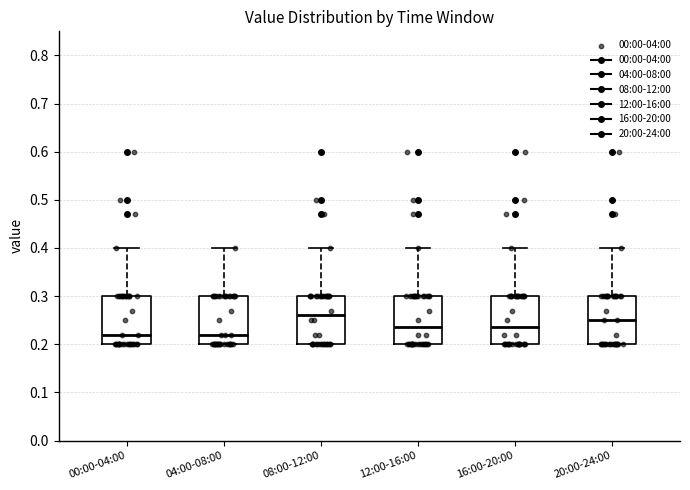

Which box has the highest median line?

08:00-12:00